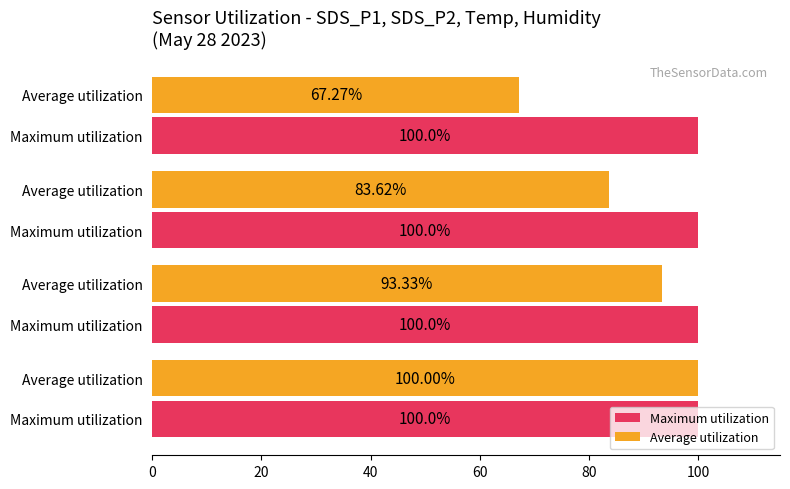

What are all the series names shown in the legend?

Maximum utilization, Average utilization